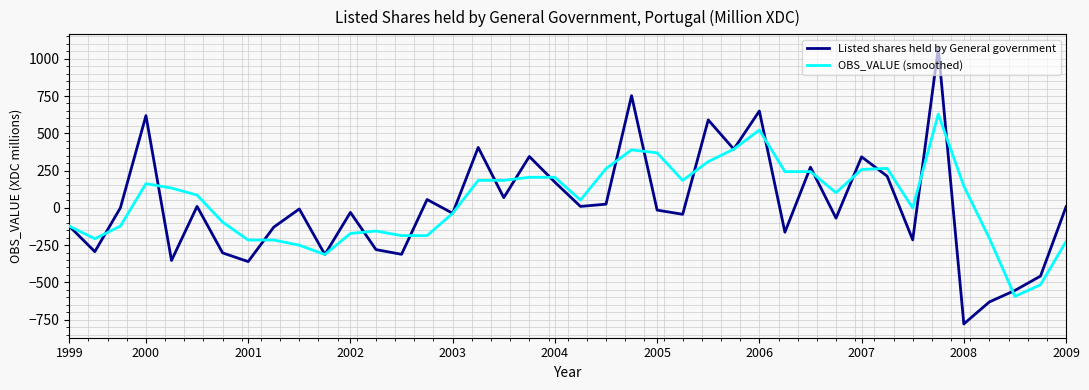

What is the lowest value of the OBS_VALUE (smoothed) series?

-594.0